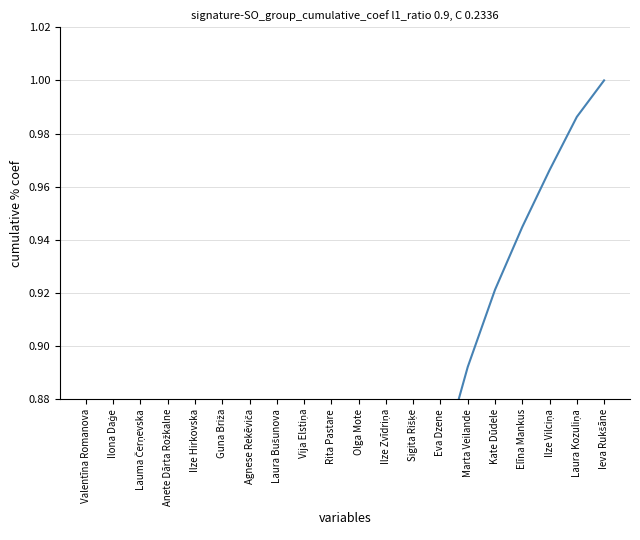

How many lines are shown in the chart?

1